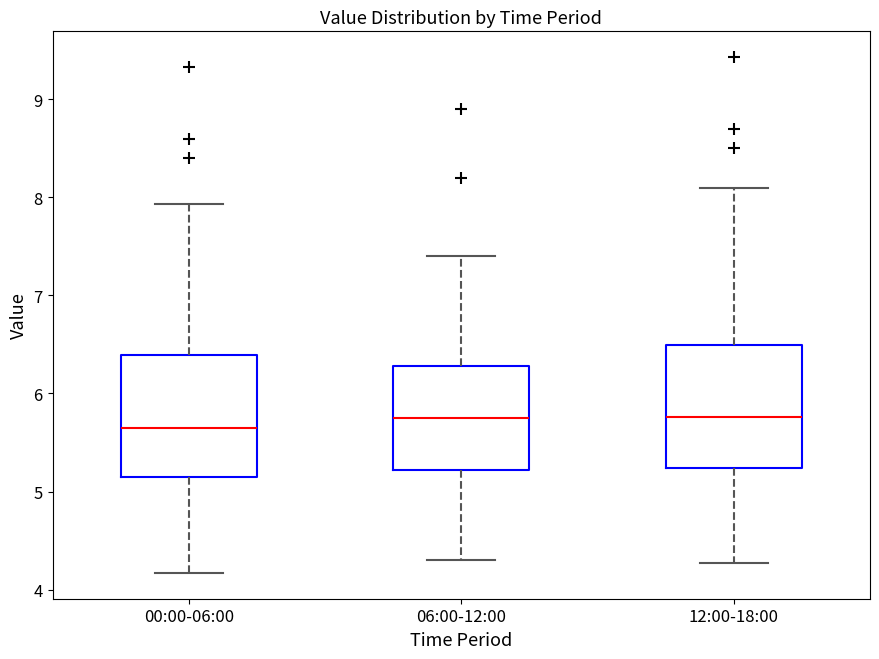

Reading left to right, transcribe this box plot: for each box, give where its median line is, the range the box spans, and where its two whiskers end, as read against the y-axis. The values are not printed on the chart, so give them approximately, as read against the axis.

00:00-06:00: median 5.7, box 5.1 to 6.4, whiskers 4.2 to 7.9
06:00-12:00: median 5.8, box 5.2 to 6.3, whiskers 4.3 to 7.4
12:00-18:00: median 5.8, box 5.2 to 6.5, whiskers 4.3 to 8.1